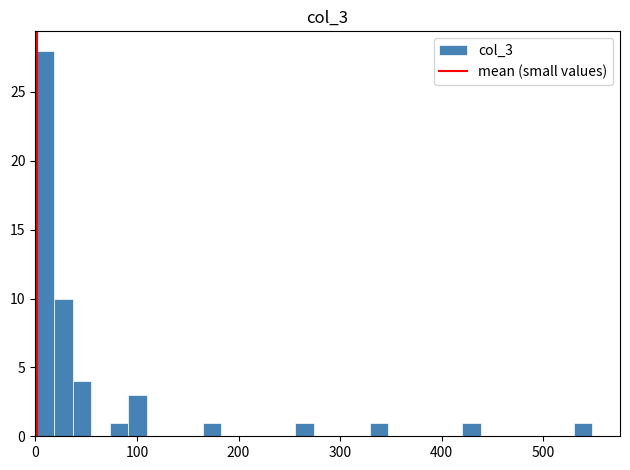

Read against the x-axis, roughly where is the centre of the tallest bar?

10